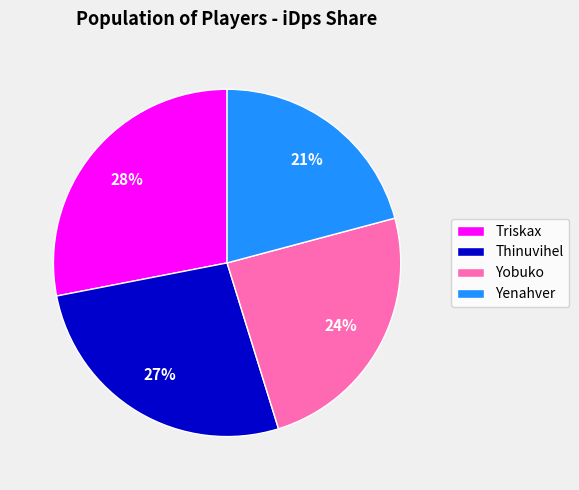

Count the number of slices in the pie.

4